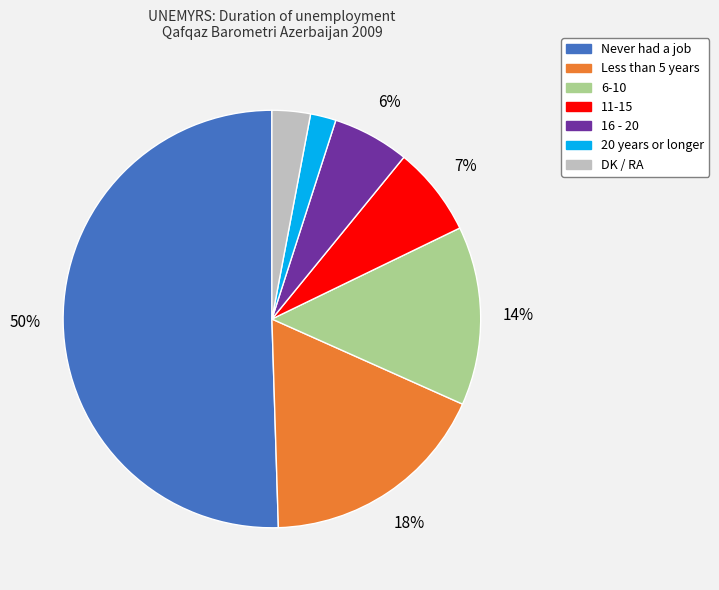

To the nearest percent, what is the difference between the 11-15 and 6-10 slice percentages?

7%